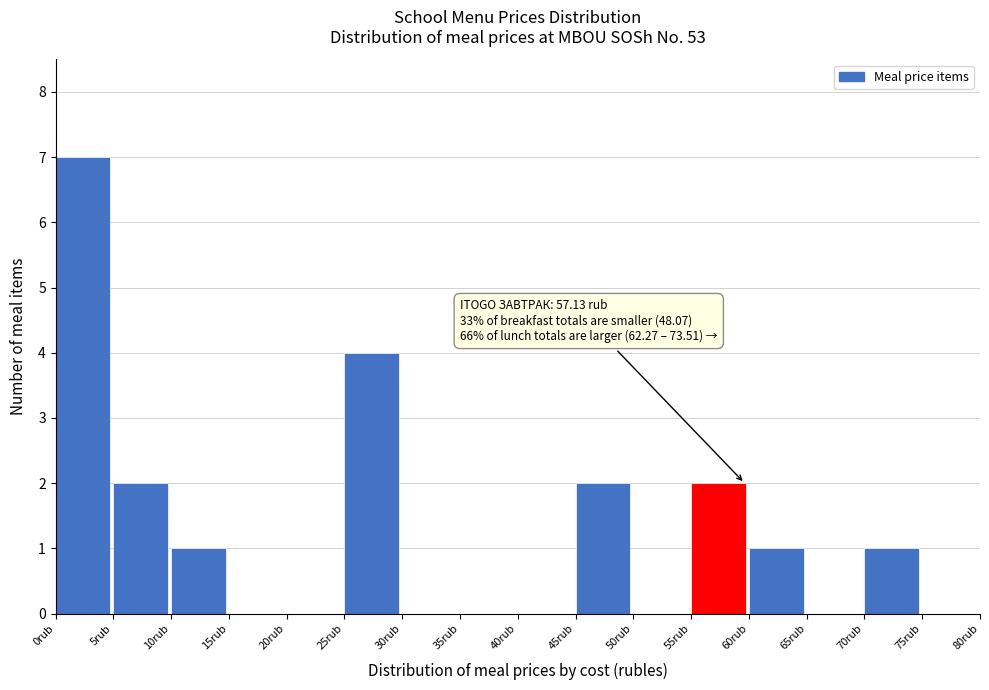

Over which range of the x-axis is the bar tallest?

0 to 5